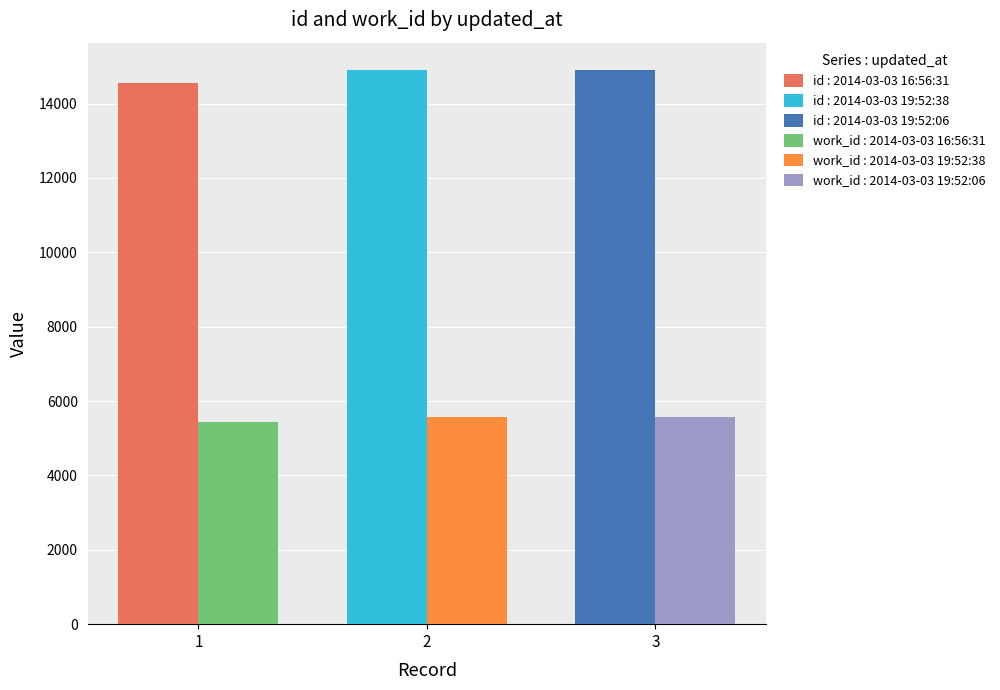

Which has a higher value, 2014-03-03 16:56:31 or 2014-03-03 19:52:38?

2014-03-03 19:52:38